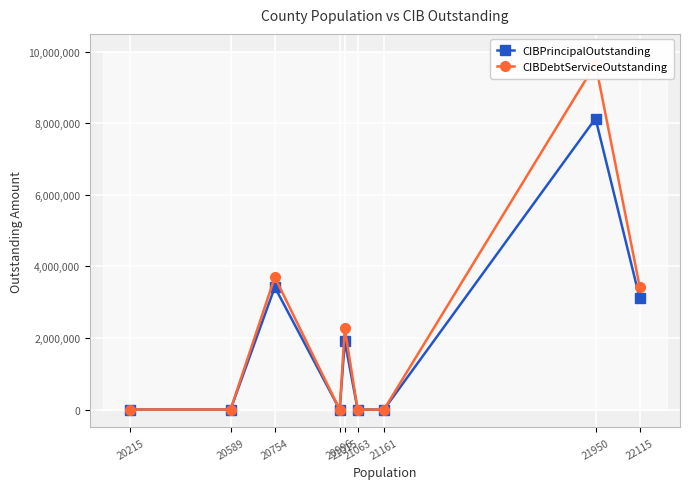

Is it true that CIBPrincipalOutstanding equals 0.0 at 20589?

True